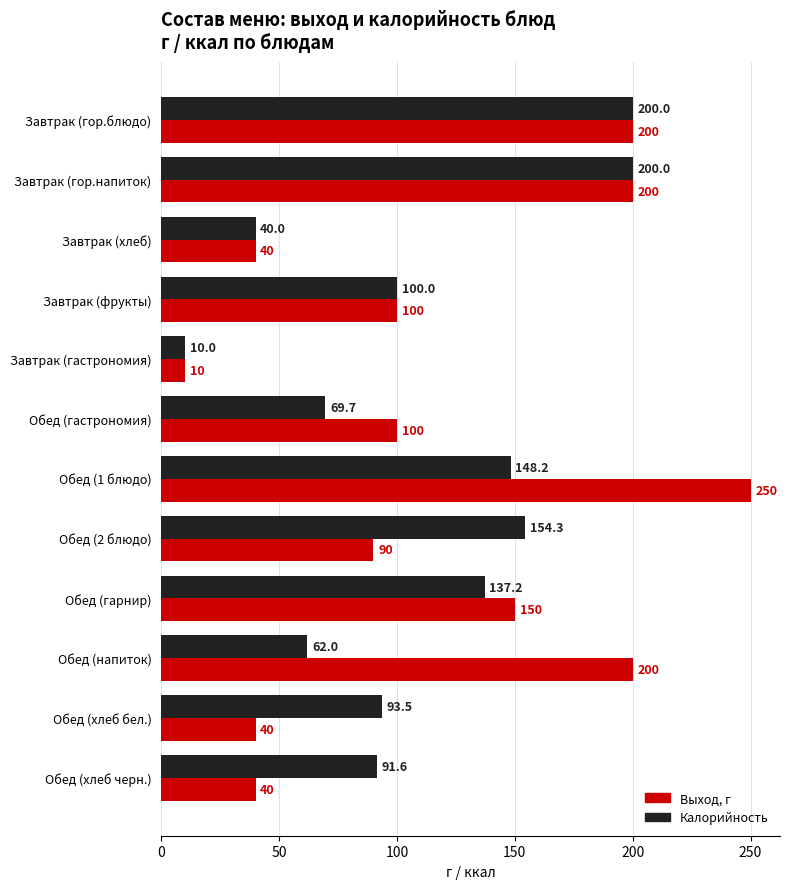

What are all the series names shown in the legend?

Выход, г, Калорийность